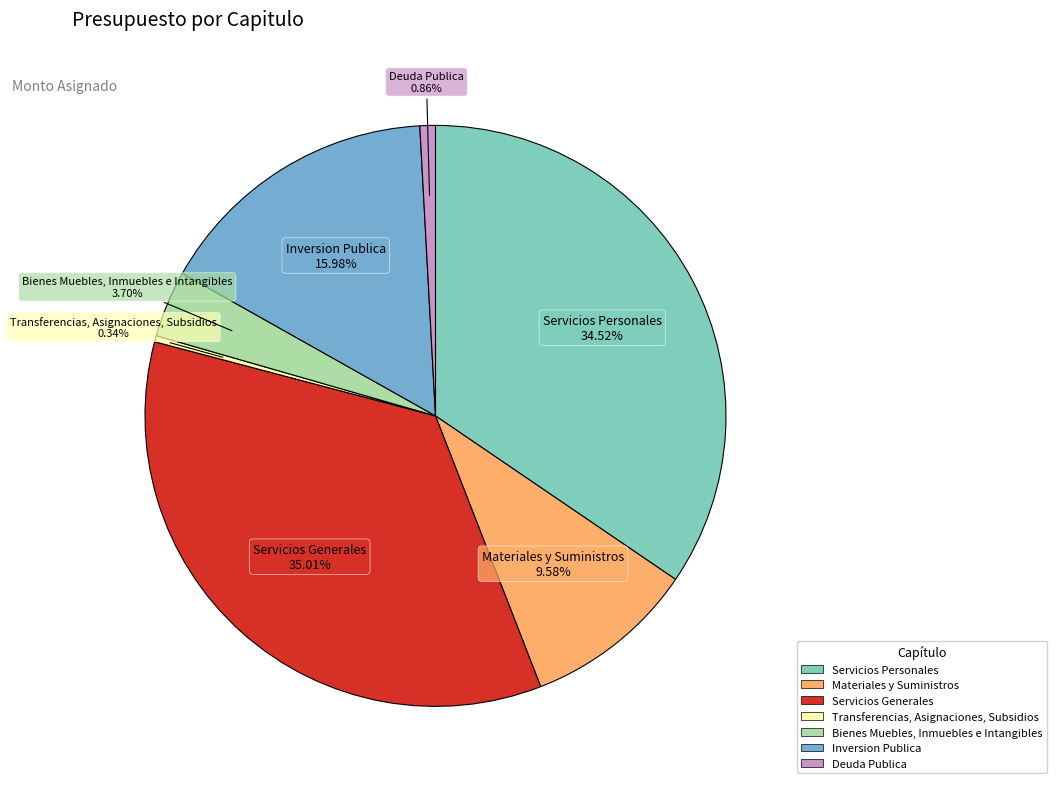

What percentage do Bienes Muebles, Inmuebles e Intangibles and Inversion Publica together represent?

19.7%